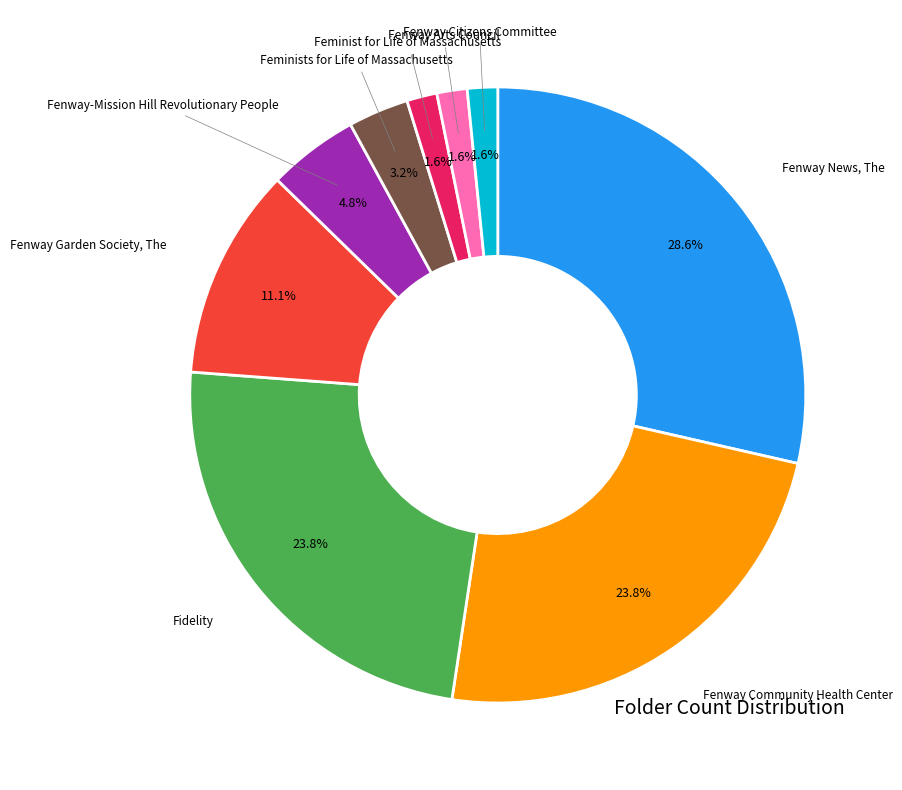

Is there any slice that represents more than half of the pie?

No